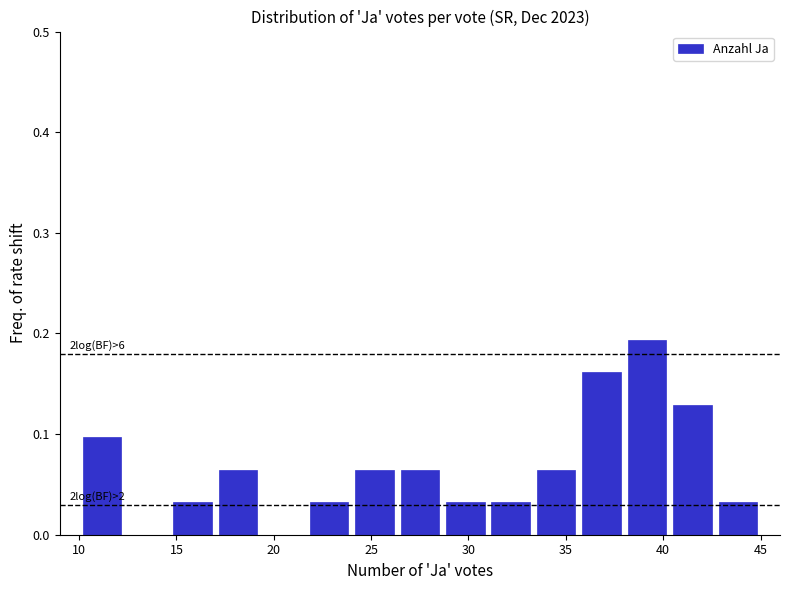

Which range on the x-axis has the tallest bar?

38.0 to 40.5